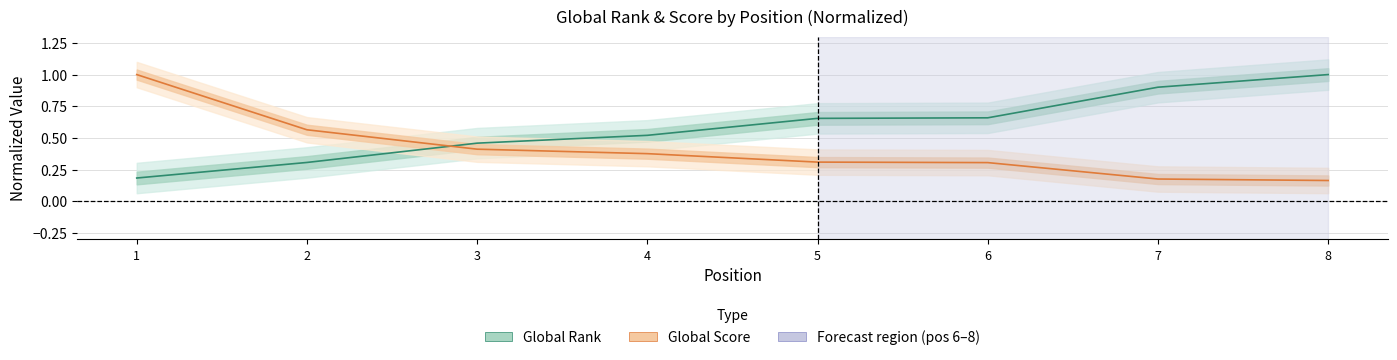

What is the maximum value for Global Score (normalized)?

1.0